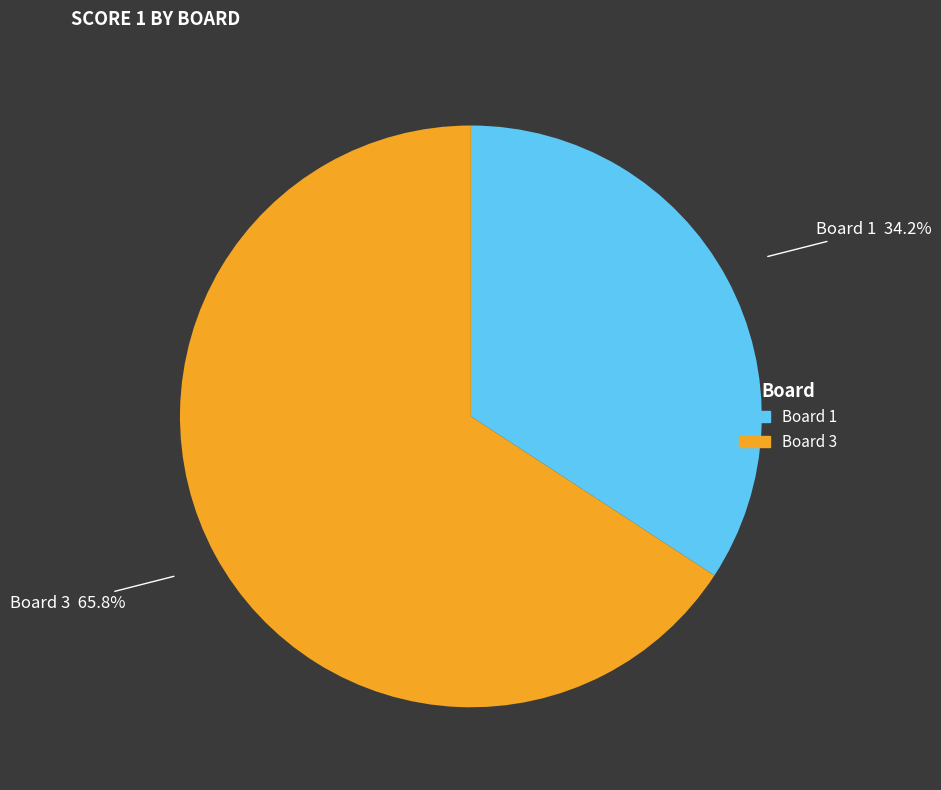

Is there any slice that represents more than half of the pie?

Yes